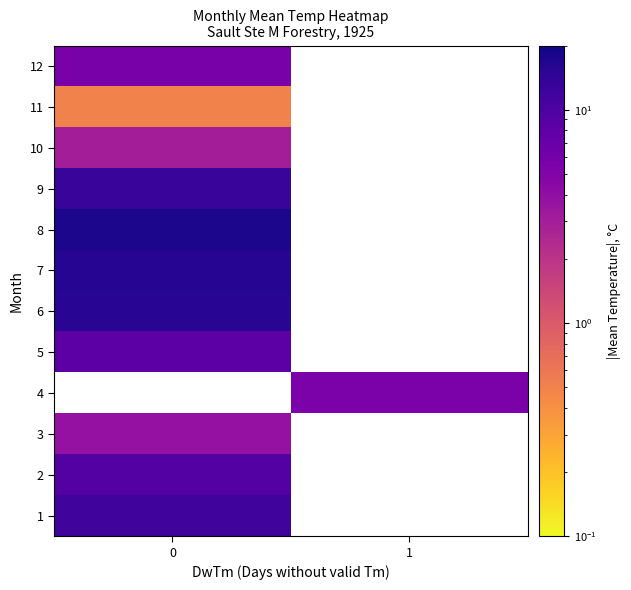

The row_8 series shows 13.1 at 0. True or false?

True